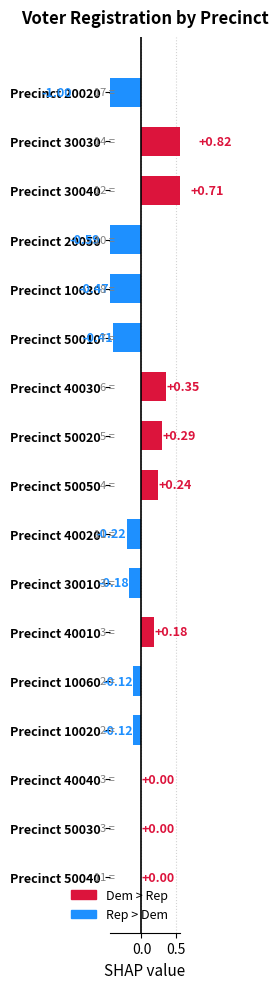

What is the difference between the second highest and minimum values?

1.7